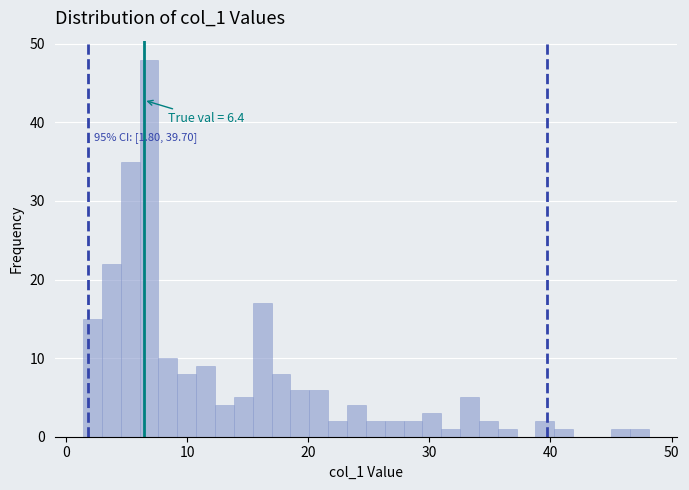

Read against the x-axis, roughly where is the centre of the tallest bar?

7